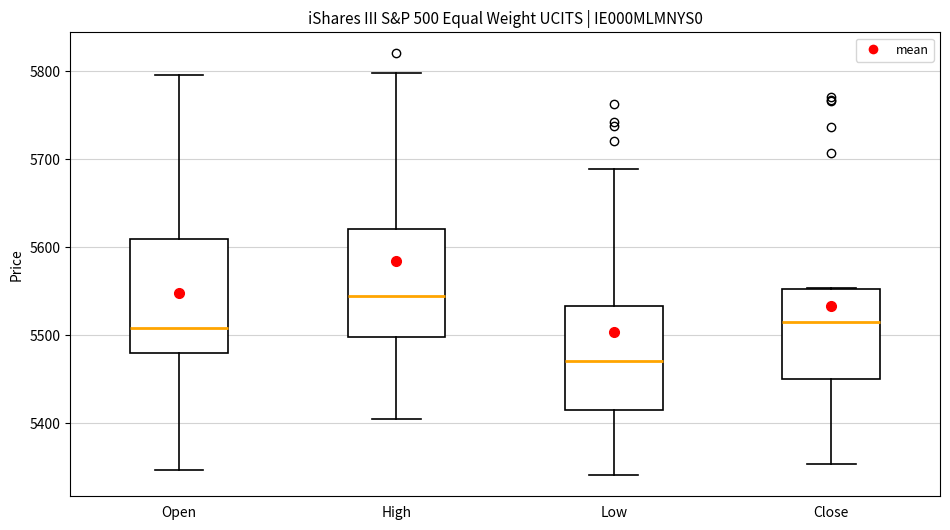

Reading left to right, read every box against the y-axis: the position of its median line, the range the box covers, and the ends of its whiskers. The values are not printed on the chart, so give them approximately, as read against the axis.

Open: median 5510, box 5480 to 5610, whiskers 5350 to 5800
High: median 5550, box 5500 to 5620, whiskers 5410 to 5800
Low: median 5470, box 5410 to 5530, whiskers 5340 to 5690
Close: median 5510, box 5450 to 5550, whiskers 5350 to 5550